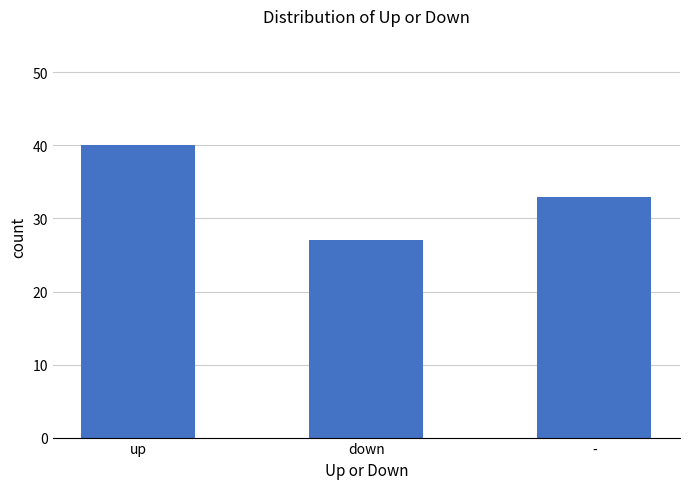

What is the ratio of the value at - to the value at up?

0.8